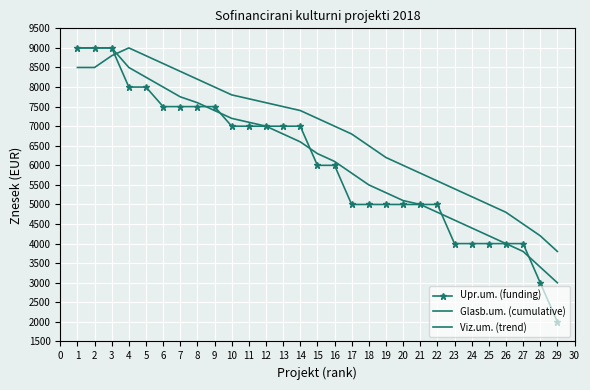

What is the total value across all series at 20?

16100